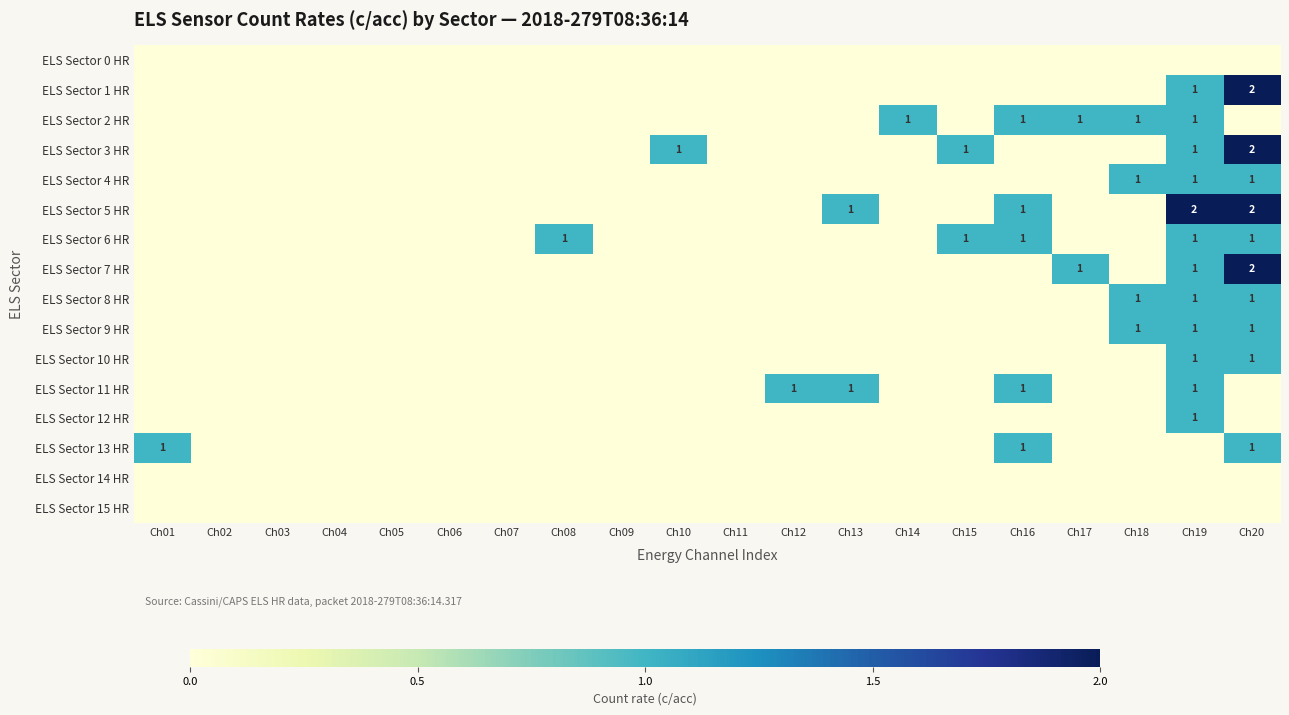

True or false: ELS Sector 2 HR has a value of 1 at Ch17.

True